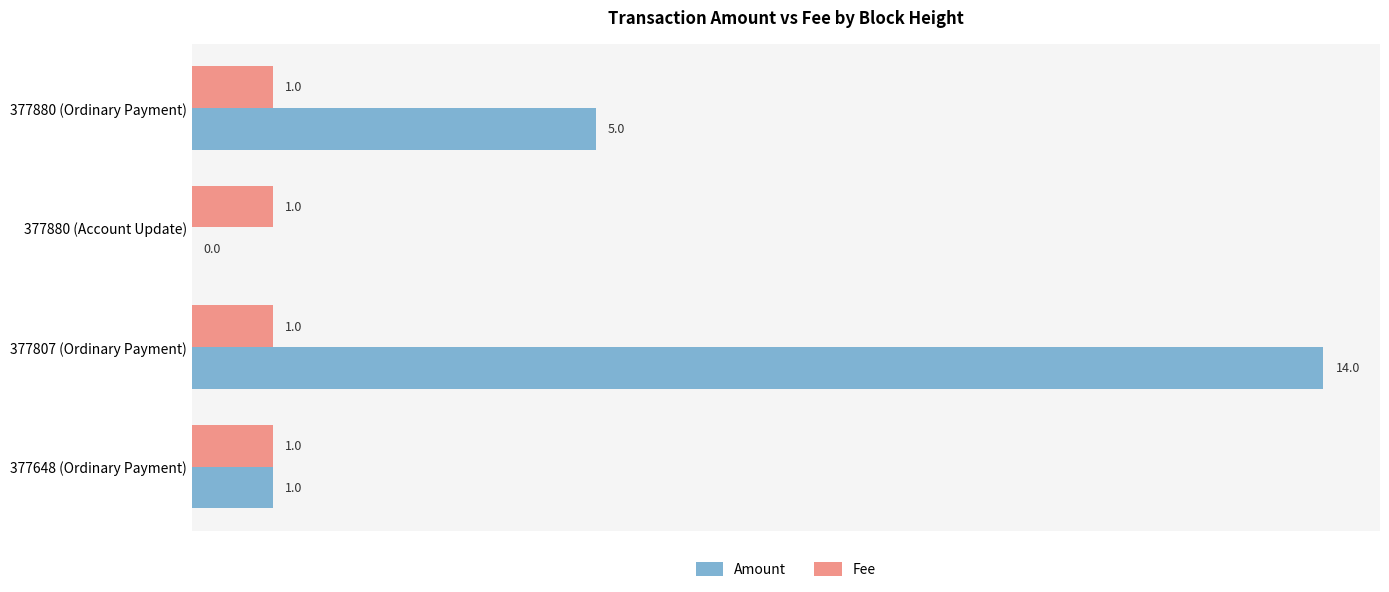

The Fee series shows 1 at 377807 (Ordinary Payment). True or false?

True